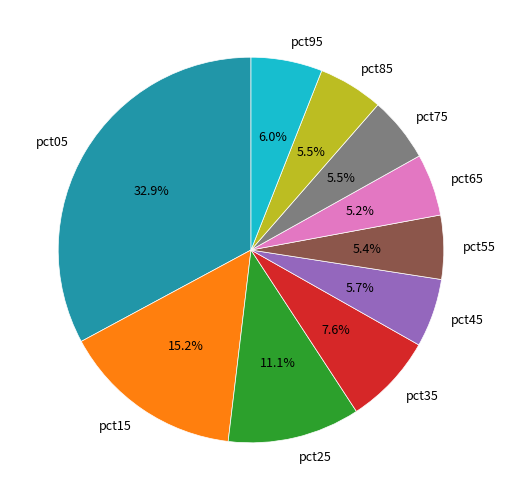

Is pct05 the majority of the pie?

No